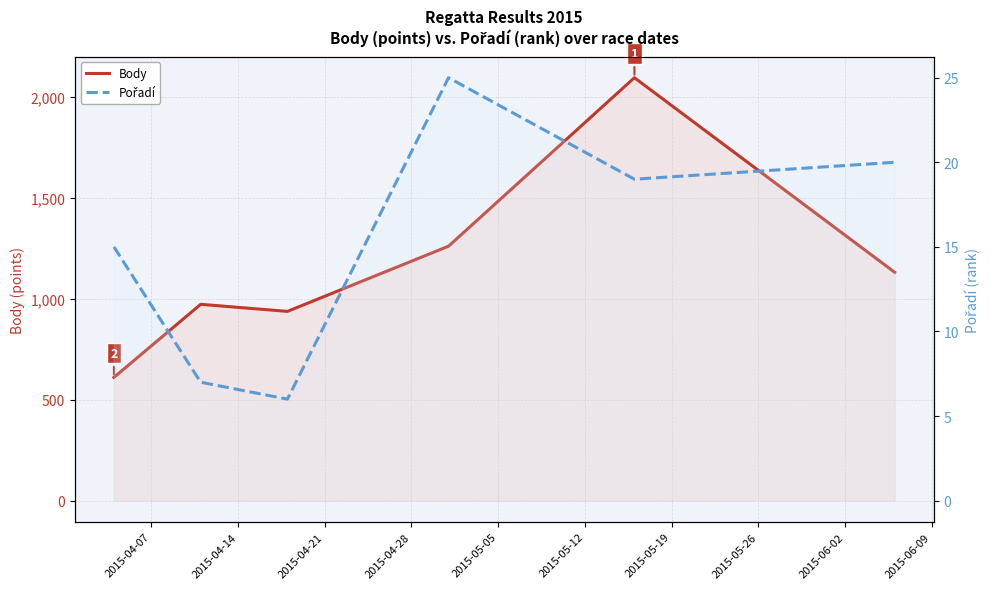

True or false: Body and Pořadí intersect in this chart.

False